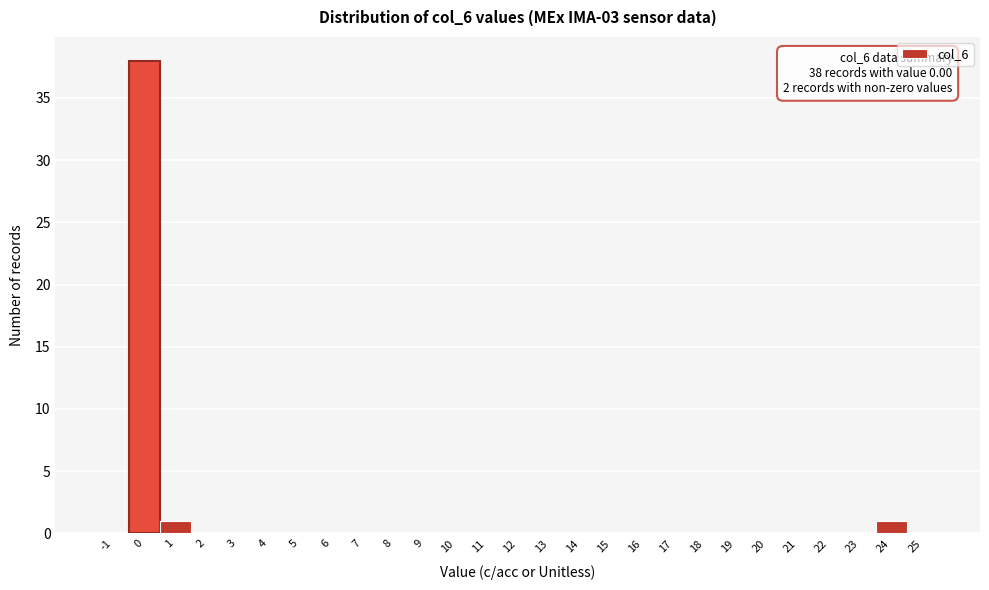

Reading right to left, list all the values displayed in this chart.

25=0	24=1	23=0	22=0	21=0	20=0	19=0	18=0	17=0	16=0	15=0	14=0	13=0	12=0	11=0	10=0	9=0	8=0	7=0	6=0	5=0	4=0	3=0	2=0	1=1	0=38	-1=0